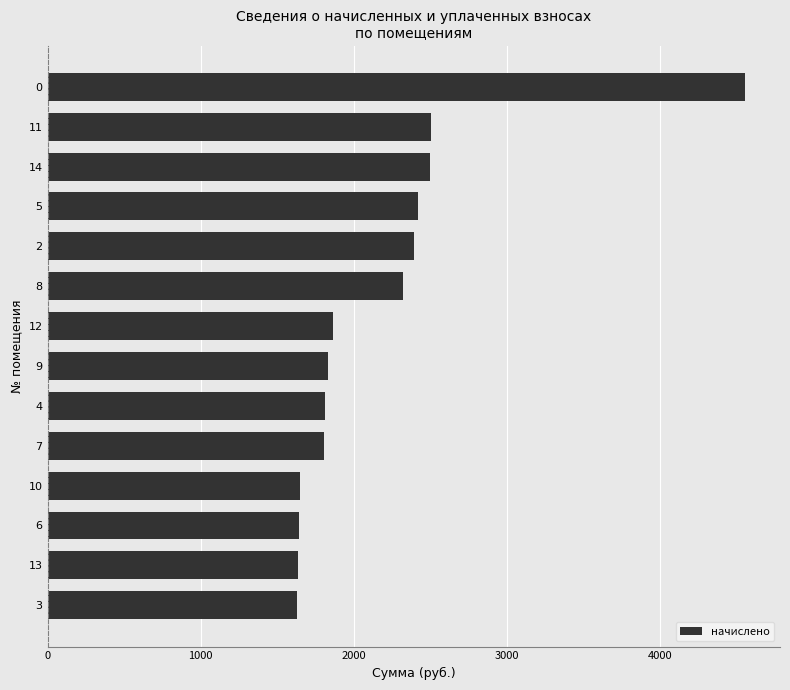

How many bars are there in total?

14